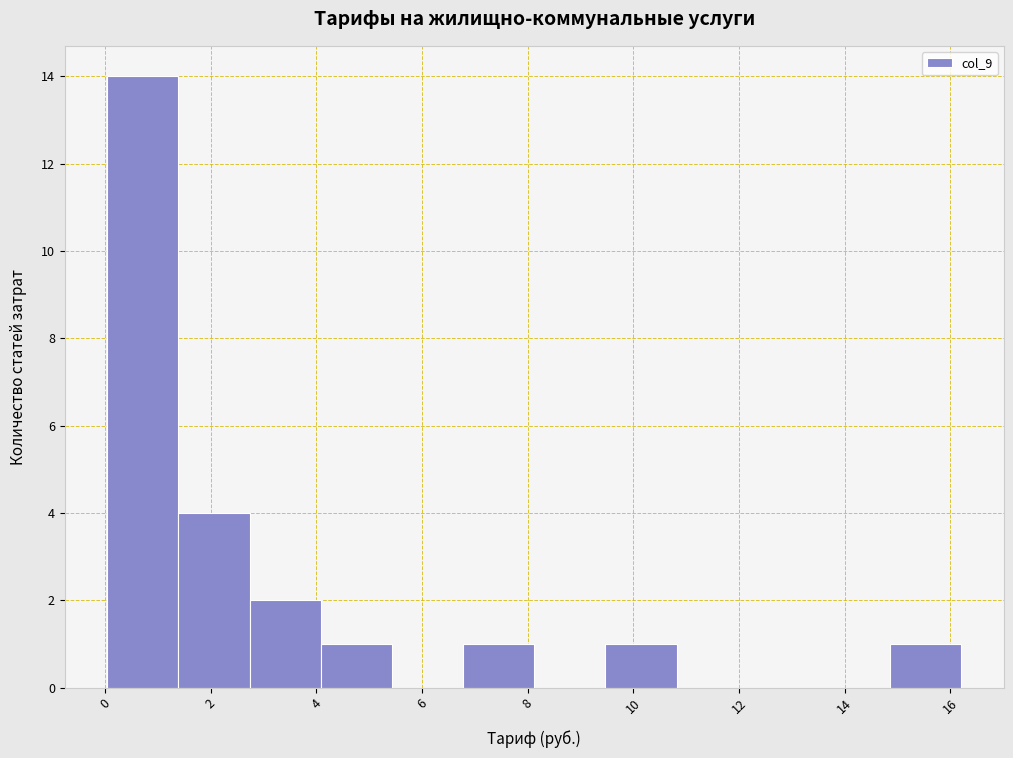

Reading left to right, transcribe this chart: for each bar, give the range it covers on the x-axis and its height. Neither the bar edges nor the heights are printed on the chart, so give them approximately, as read against the axes.

0.0 to 1.4: 14
1.4 to 2.8: 4
2.8 to 4.0: 2
4.0 to 5.4: 1
5.4 to 6.8: 0
6.8 to 8.2: 1
8.2 to 9.4: 0
9.4 to 10.8: 1
10.8 to 12.2: 0
12.2 to 13.6: 0
13.6 to 14.8: 0
14.8 to 16.2: 1